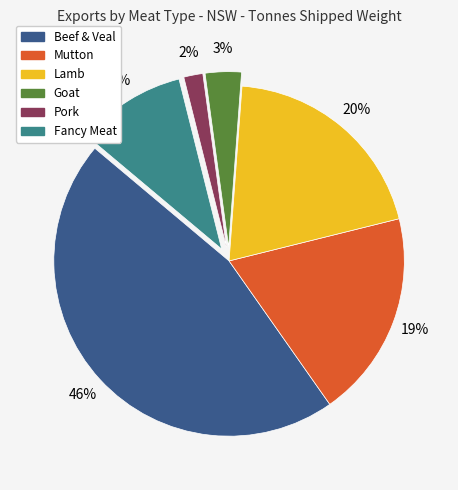

Which has a higher value, Goat or Pork?

Goat